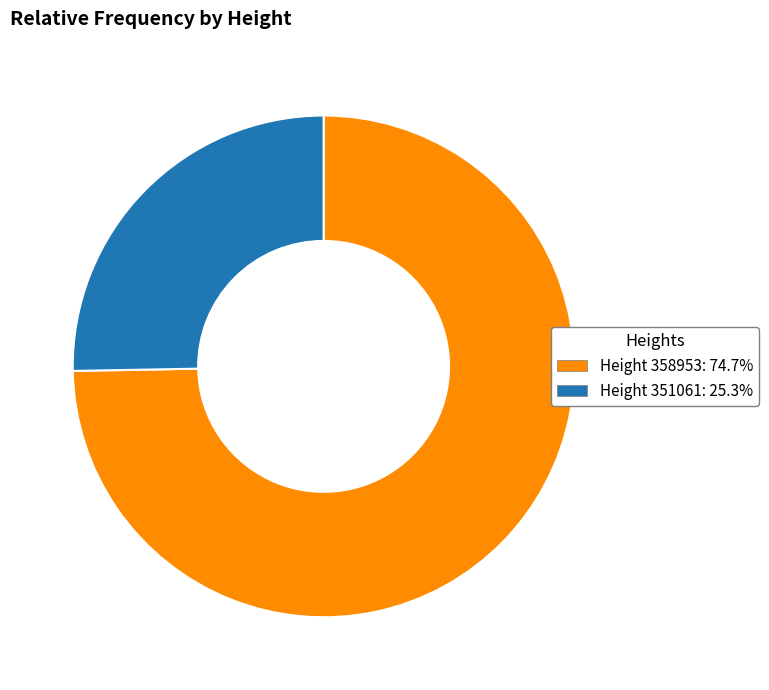

Is there any slice that represents more than half of the pie?

Yes